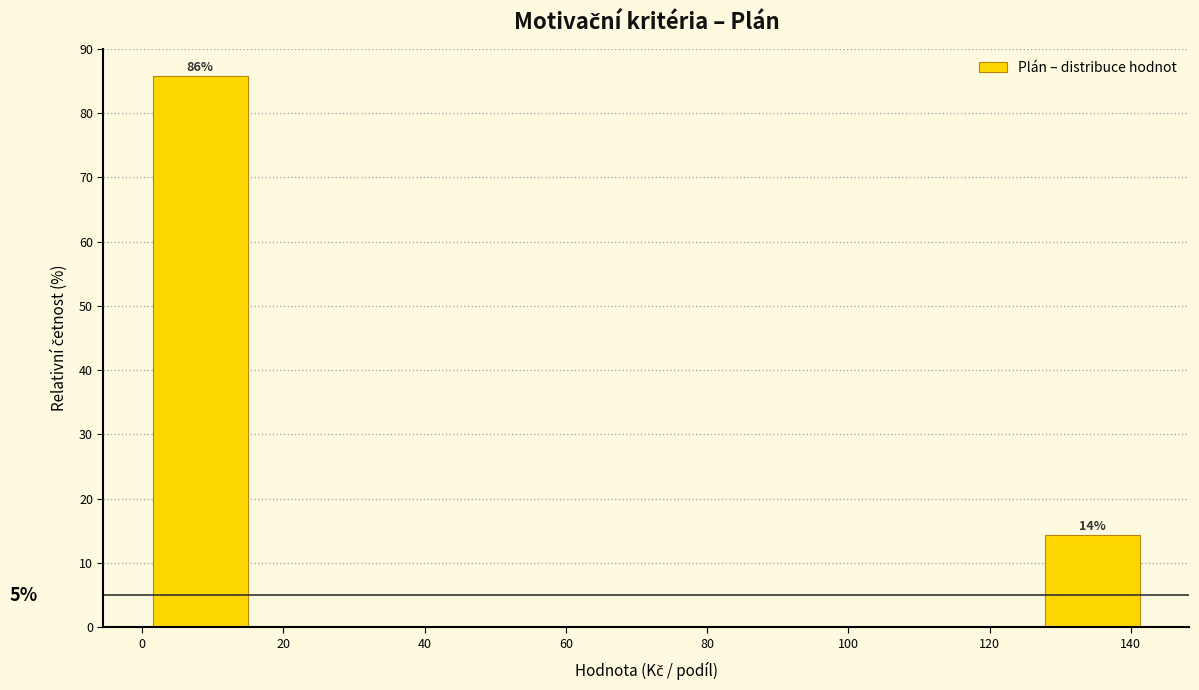

Which range on the x-axis has the tallest bar?

0 to 16